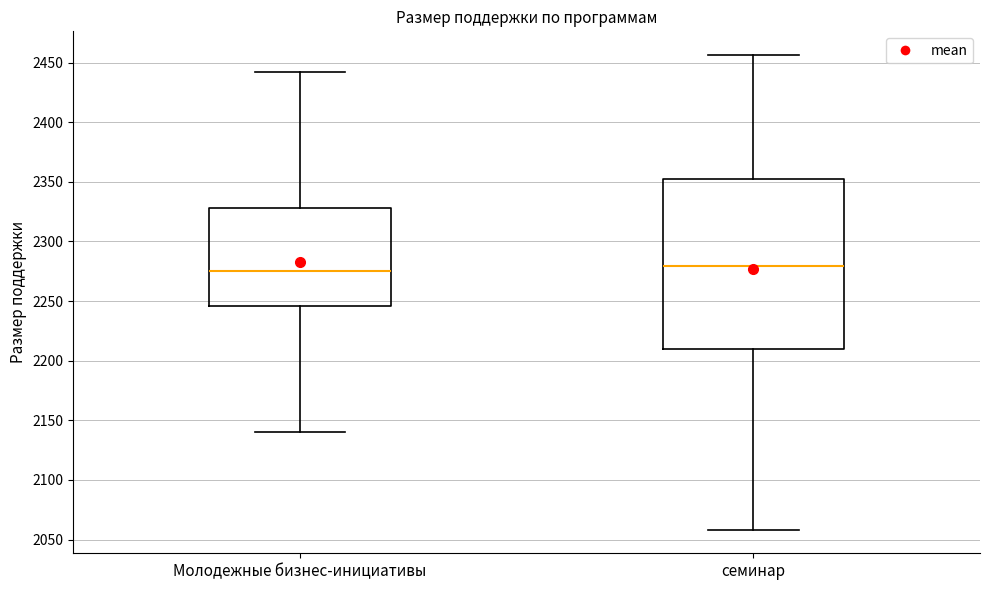

Comparing the boxes themselves (not the whiskers), which one is the tallest?

семинар